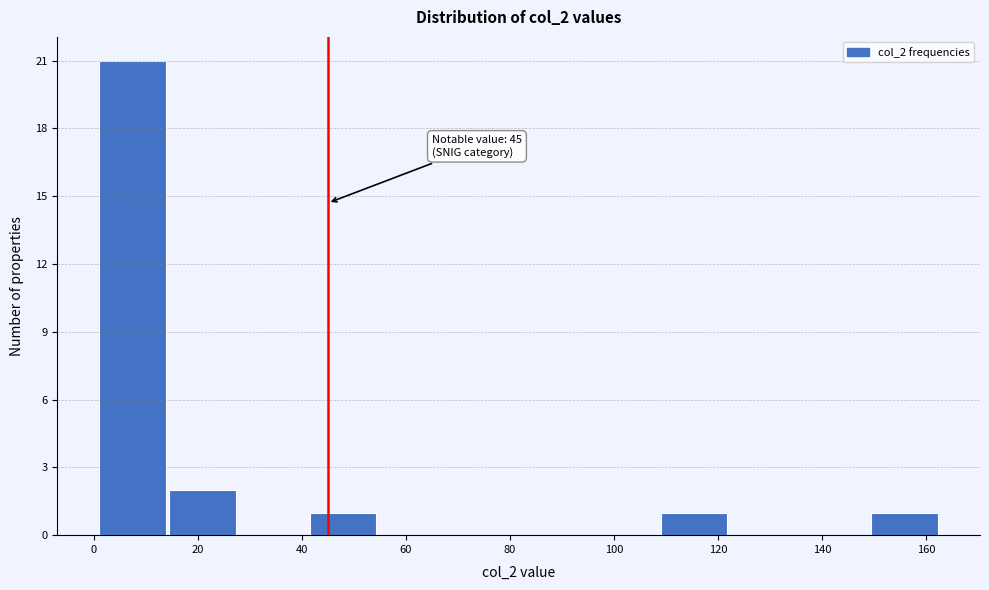

Over which range of the x-axis is the bar tallest?

1.0 to 14.5